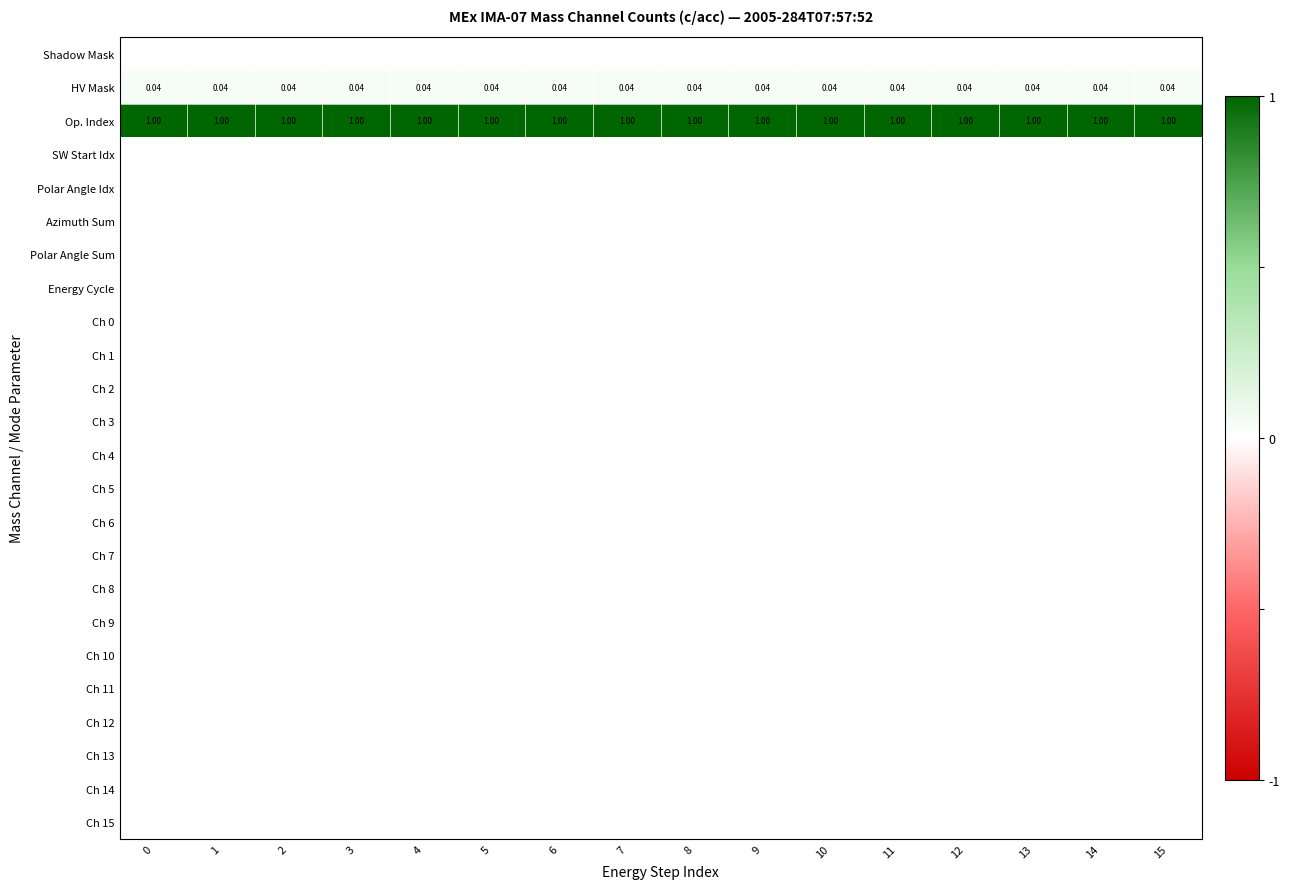

Count the number of categories in the chart.

16